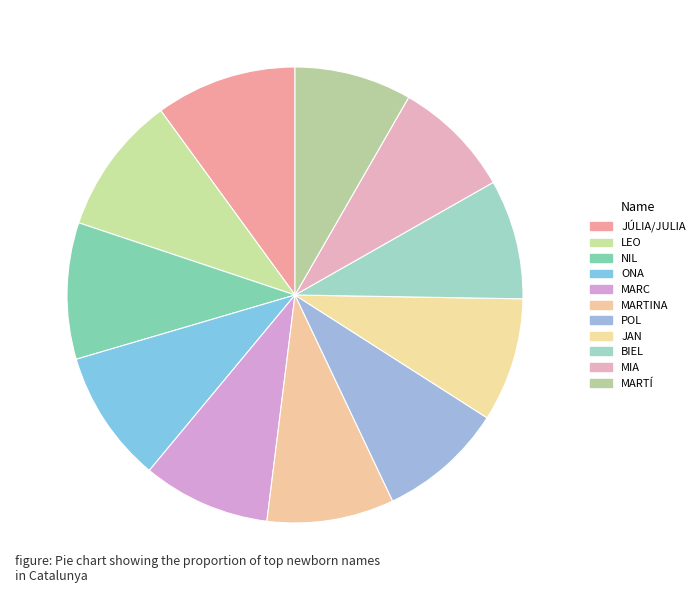

Count the number of slices in the pie.

11